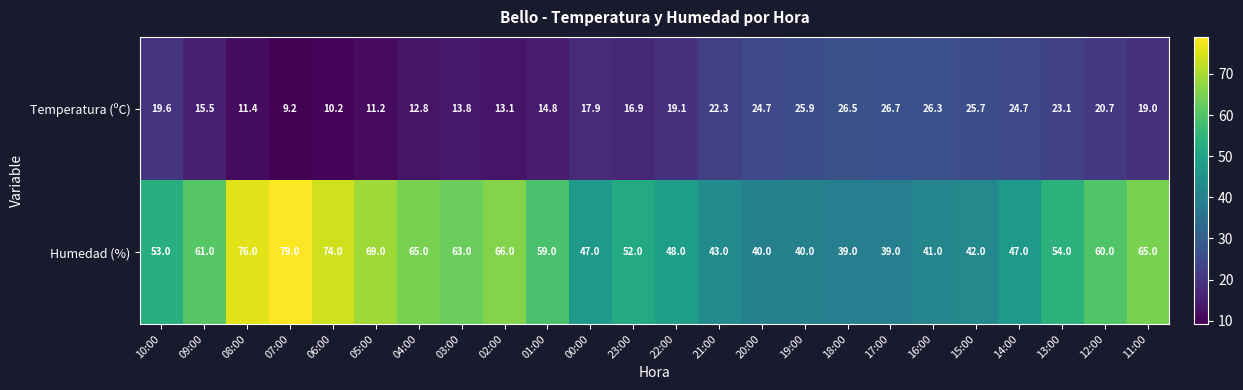

What is the difference between the maximum and second lowest values in the Humedad (%) series?

40.0